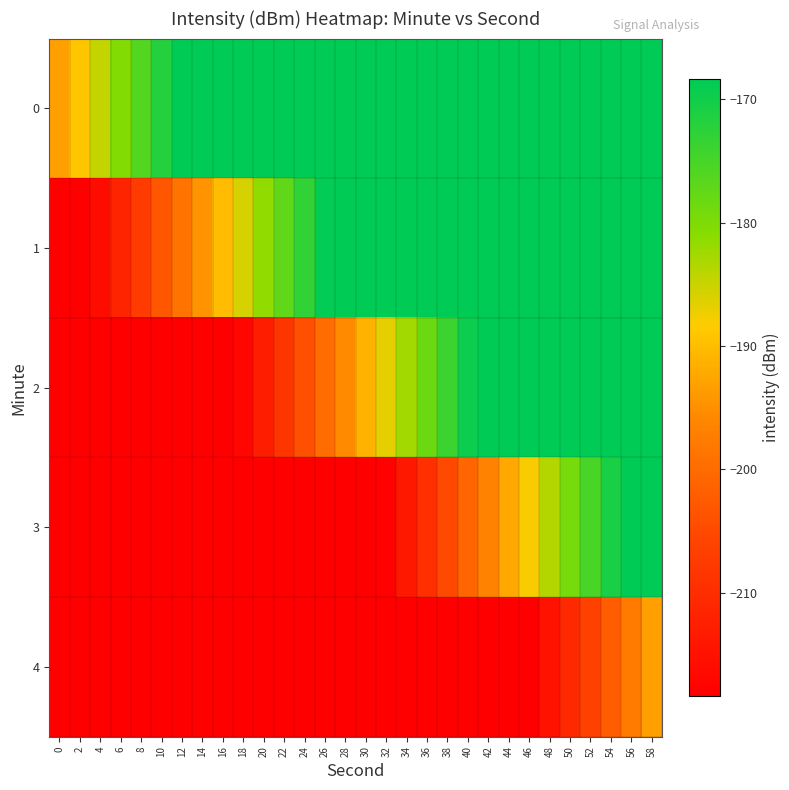

Rank the series at 28 from highest to lowest value.

0, 1, 2, 3, 4